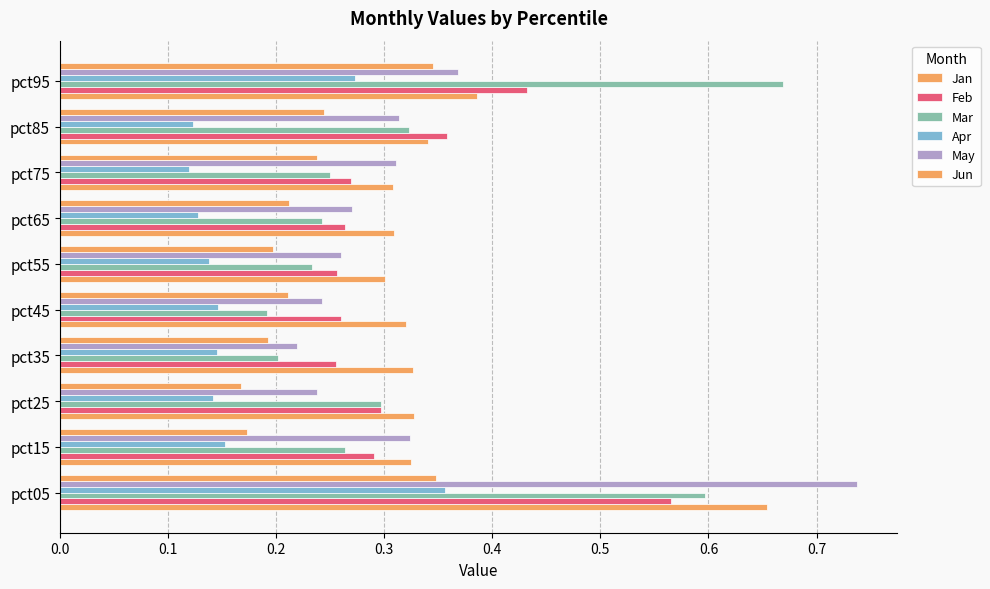

What position from the left is 0.7?

8